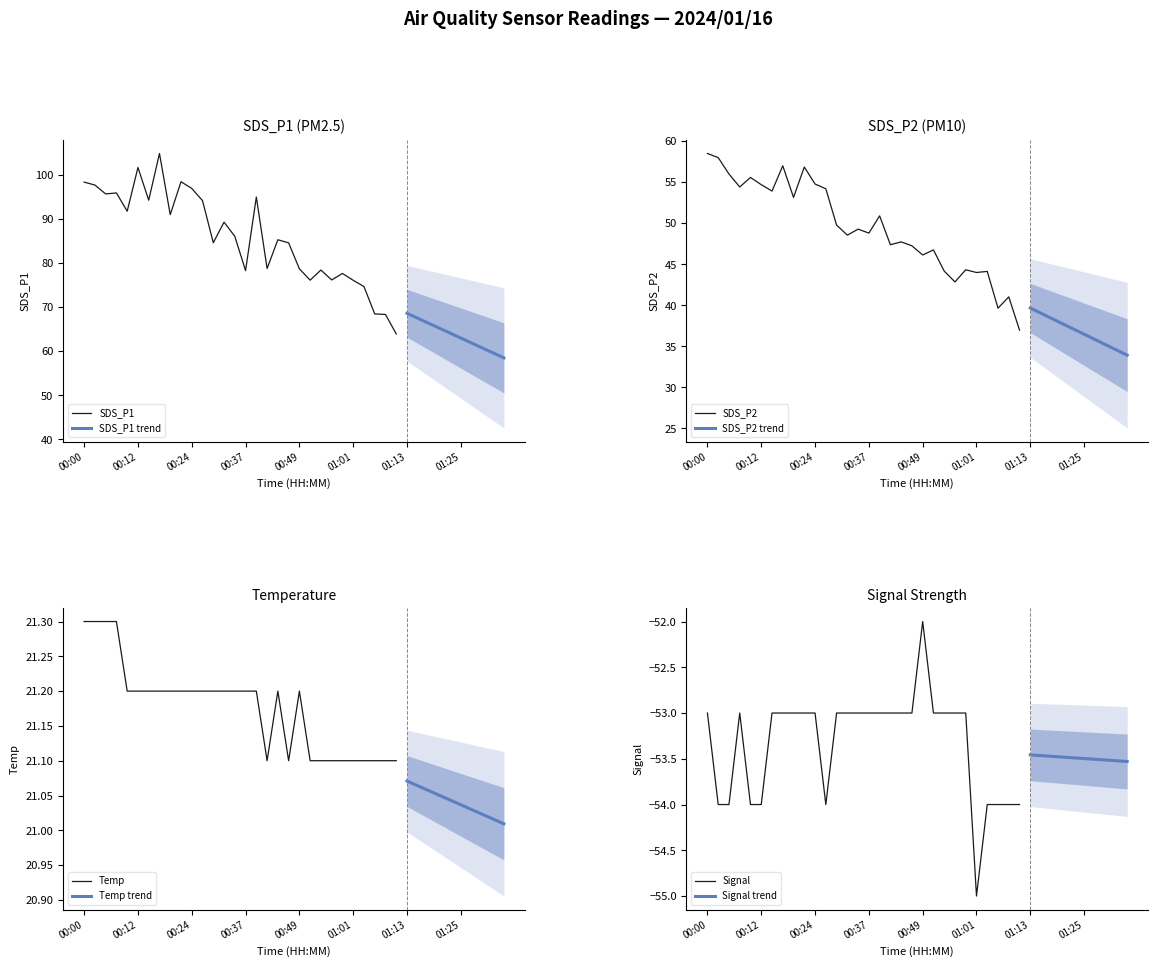

True or false: Signal and SDS_P1 cross at least once.

False